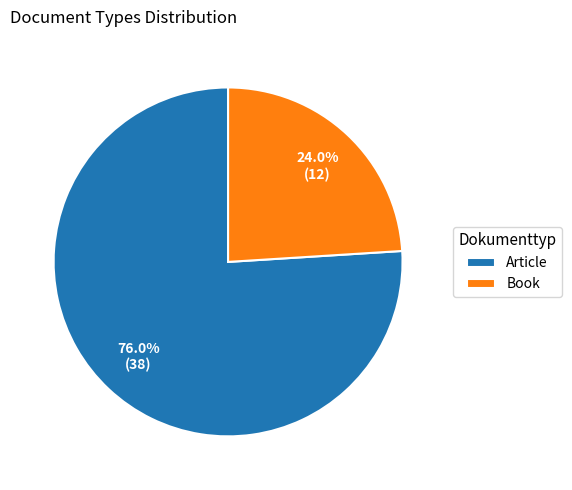

To the nearest percent, what is the difference between the Article and Book slice percentages?

52%